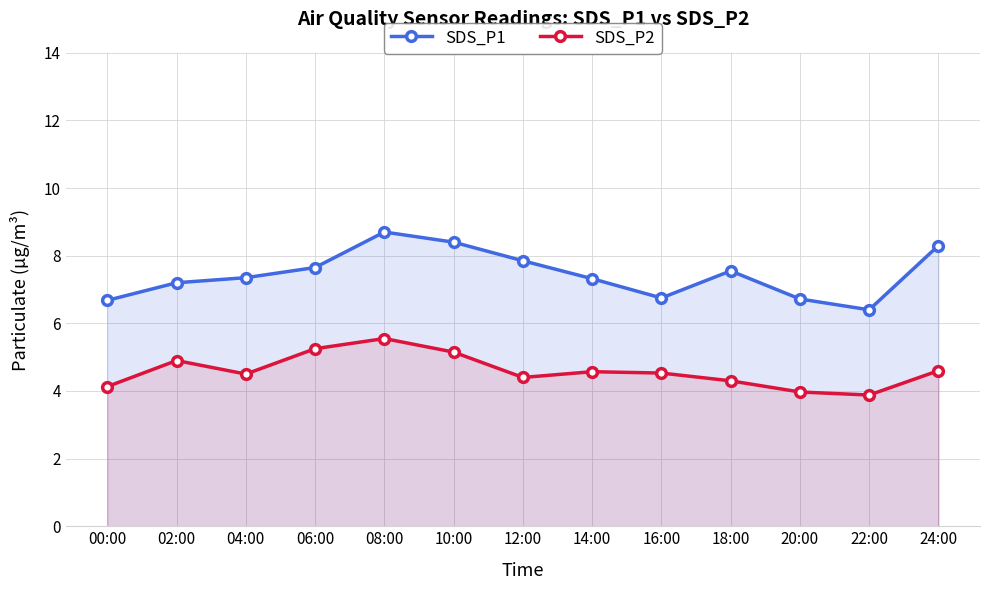

True or false: SDS_P2 and SDS_P1 cross at least once.

False